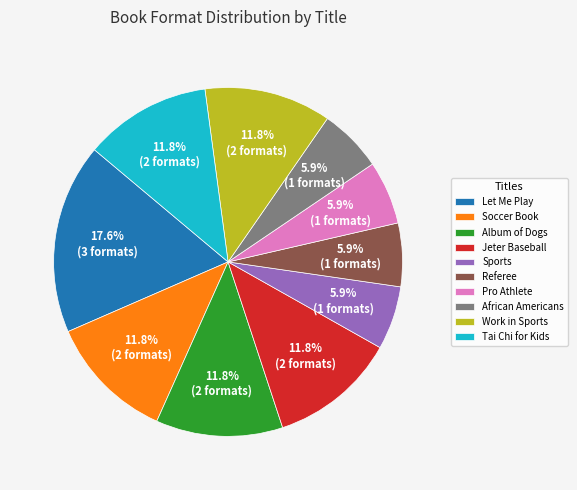

What percentage is the Sports slice, to the nearest percent?

6%